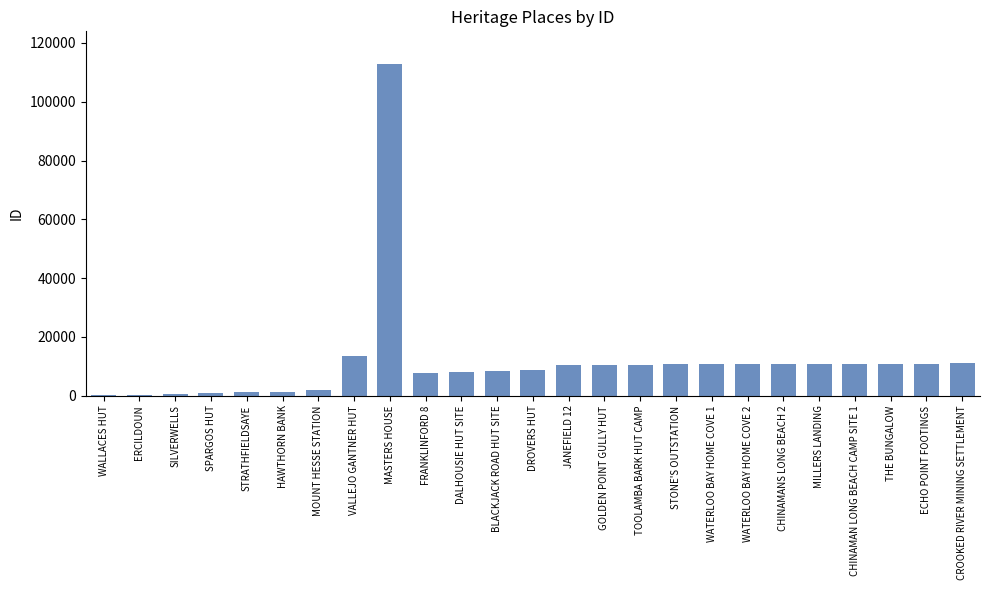

At which label is the value closest to 56414?

VALLEJO GANTNER HUT